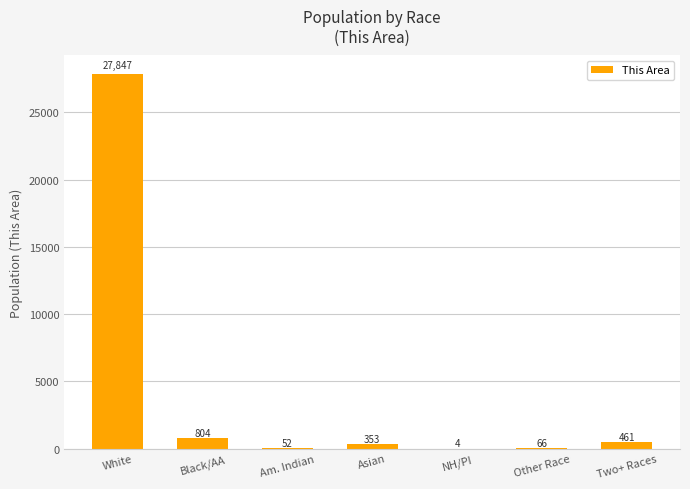

What is the change in value from White to Other Race?

-27781